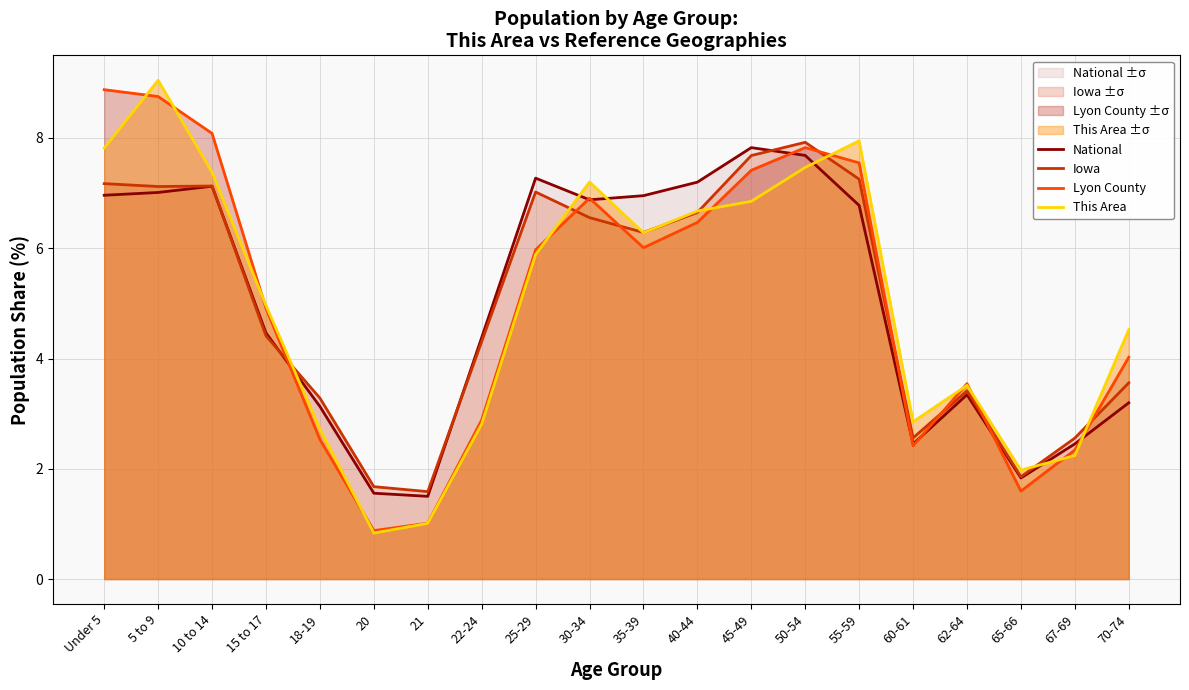

What is the minimum value shown in the chart?

0.8